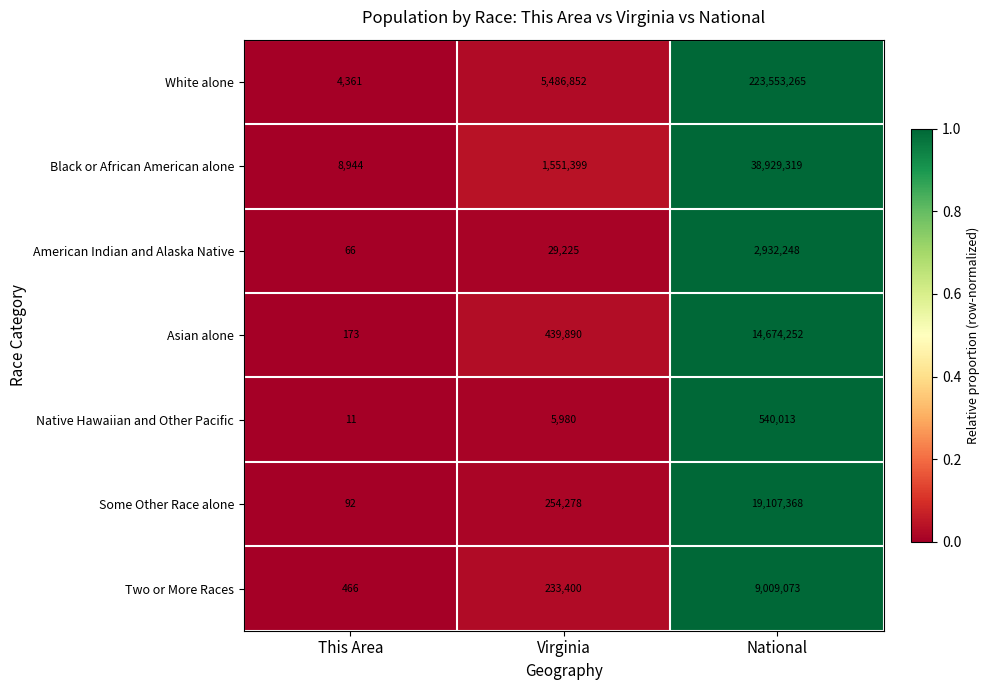

Reading left to right, transcribe all the data shown in this chart.

White alone: 4361	5486852	223553265
Black or African American alone: 8944	1551399	38929319
American Indian and Alaska Native: 66	29225	2932248
Asian alone: 173	439890	14674252
Native Hawaiian and Other Pacific: 11	5980	540013
Some Other Race alone: 92	254278	19107368
Two or More Races: 466	233400	9009073